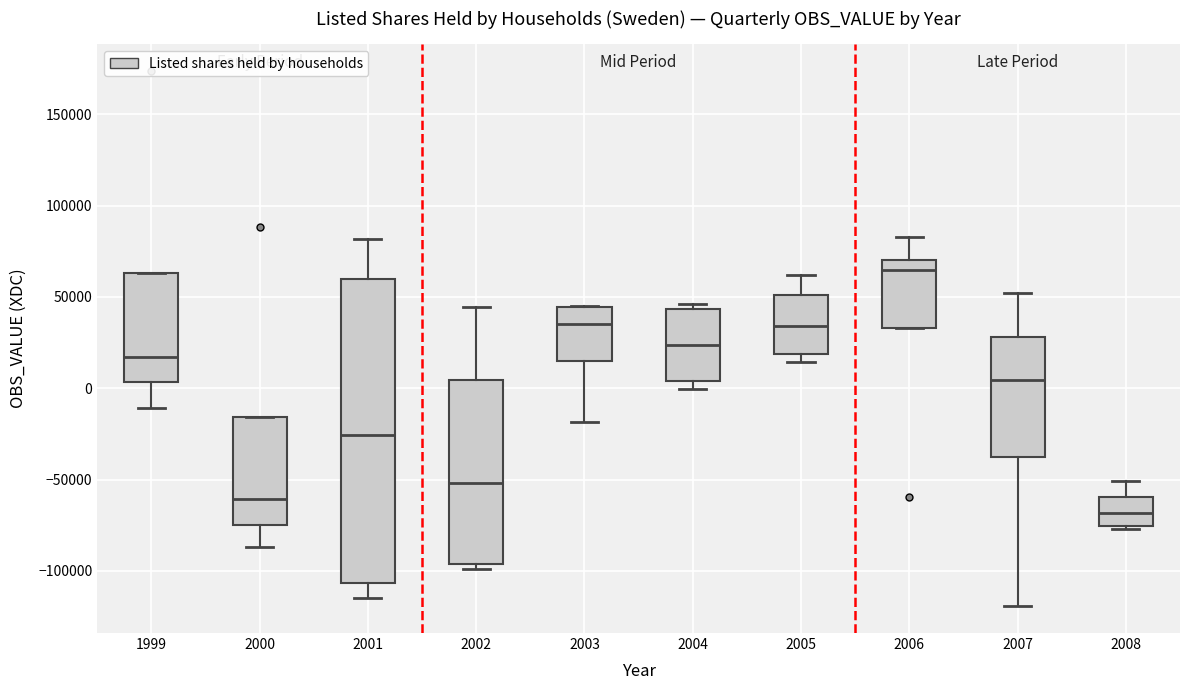

Reading left to right, transcribe this box plot: for each box, give where its median line is, the range the box spans, and where its two whiskers end, as read against the y-axis. The values are not printed on the chart, so give them approximately, as read against the axis.

1999: median 15000, box 5000 to 65000, whiskers -10000 to 65000
2000: median -60000, box -75000 to -15000, whiskers -85000 to -15000
2001: median -25000, box -105000 to 60000, whiskers -115000 to 80000
2002: median -50000, box -95000 to 5000, whiskers -100000 to 45000
2003: median 35000, box 15000 to 45000, whiskers -20000 to 45000
2004: median 25000, box 5000 to 45000, whiskers 0 to 45000 (just above the box's upper edge)
2005: median 35000, box 20000 to 50000, whiskers 15000 to 60000
2006: median 65000, box 35000 to 70000, whiskers 35000 to 85000
2007: median 5000, box -40000 to 30000, whiskers -120000 to 50000
2008: median -70000, box -75000 to -60000, whiskers -75000 (just below the box's lower edge) to -50000